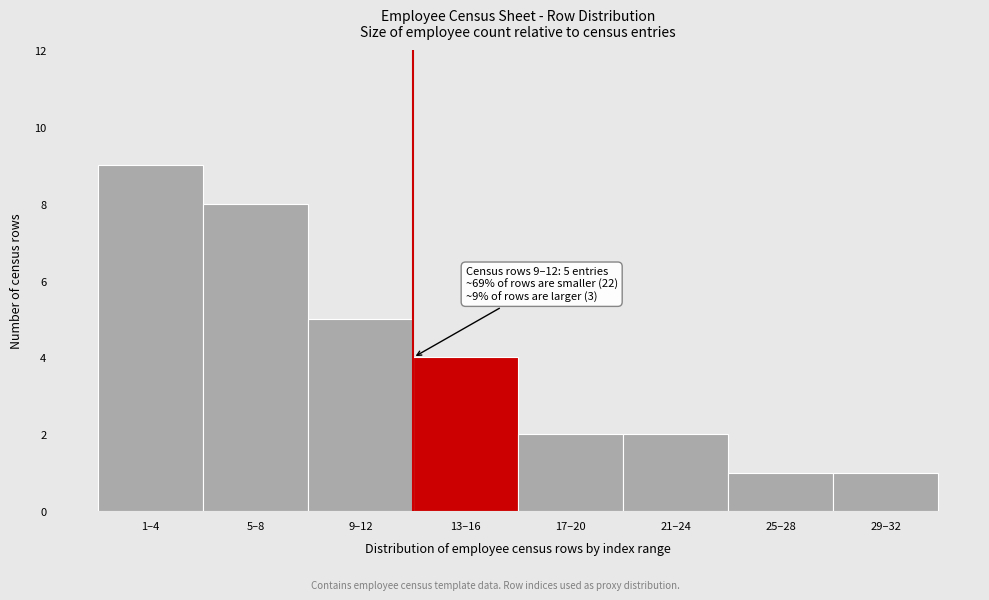

Reading right to left, transcribe all the data shown in this chart.

29–32=1	25–28=1	21–24=2	17–20=2	13–16=4	9–12=5	5–8=8	1–4=9